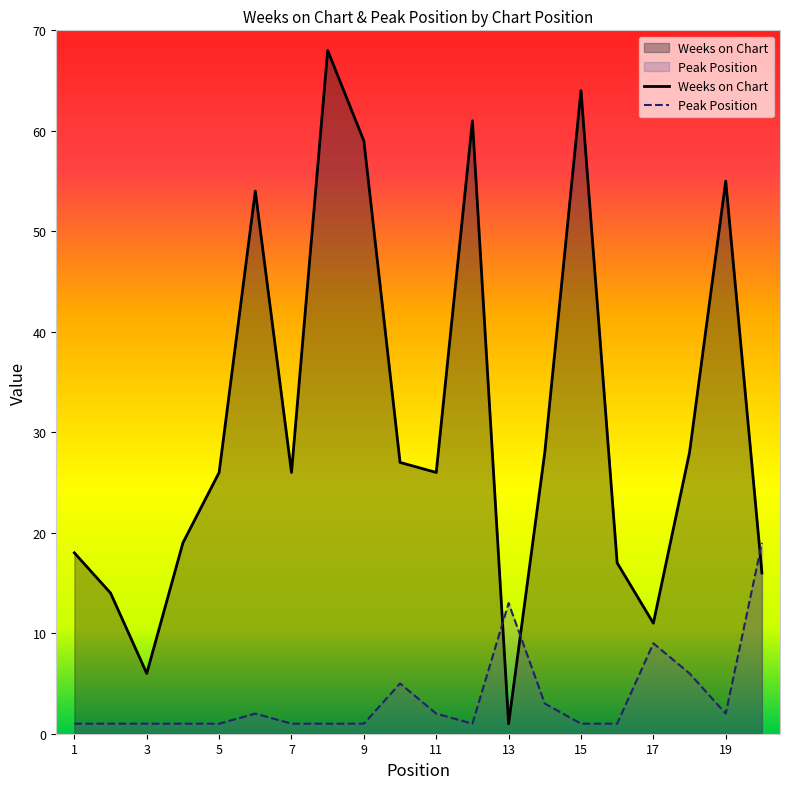

Which series has the widest spread of values?

Weeks on Chart